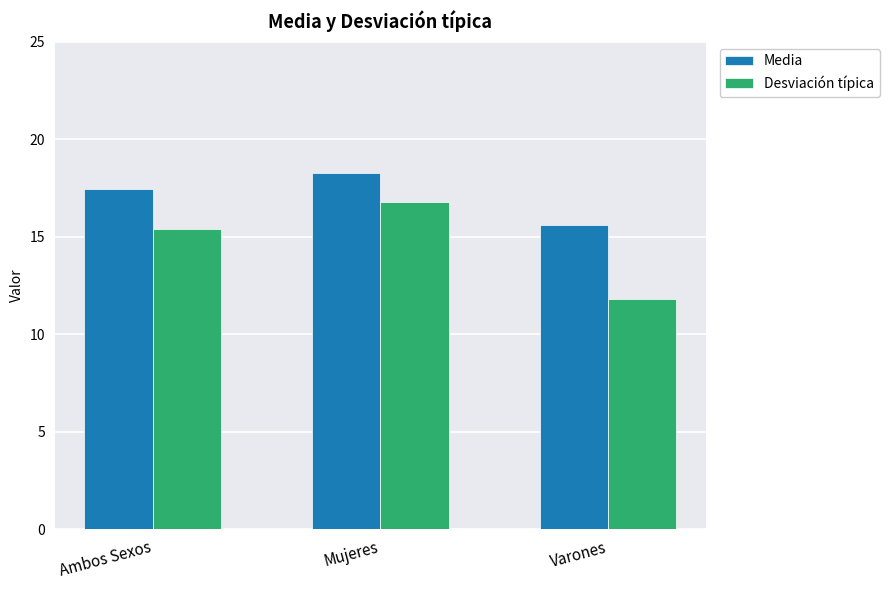

Which category has the highest value across all series?

Mujeres